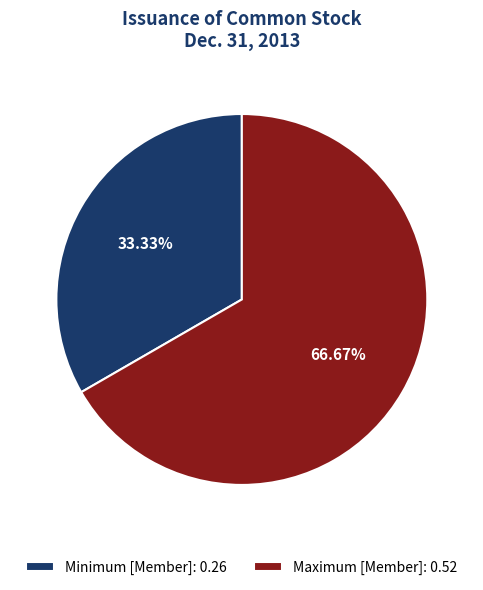

What is the smallest slice in the pie chart?

Minimum [Member]